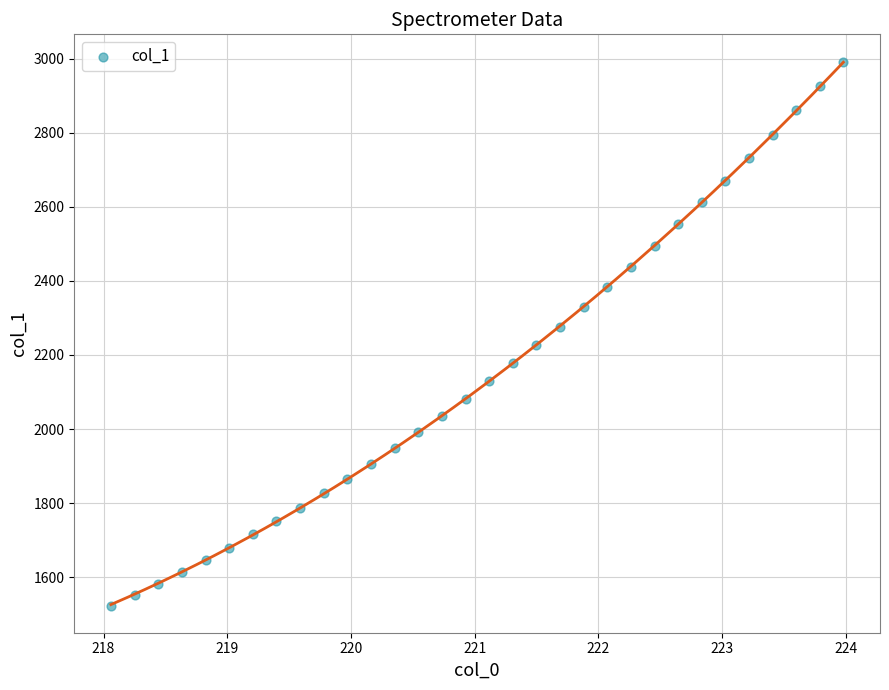

What is the range of X values (max minus min)?

5.9